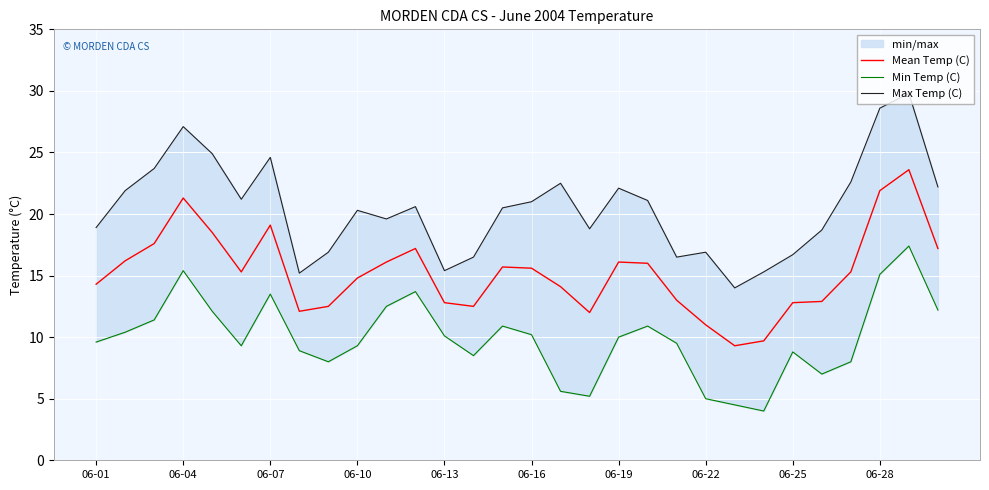

Which series has the largest total across all categories?

Max Temp (C)